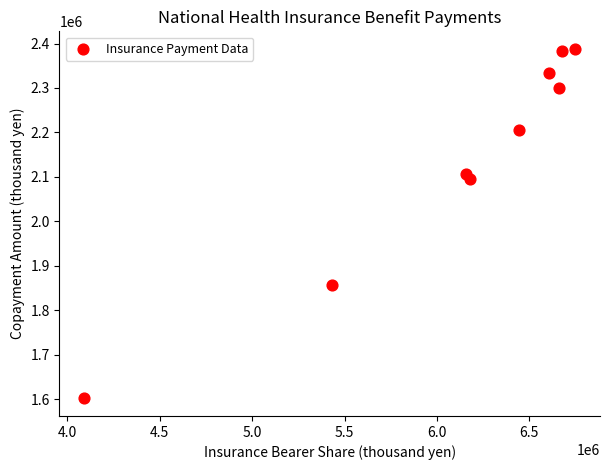

What Y value in the scatter plot is closest to 1994970?

2096288.0